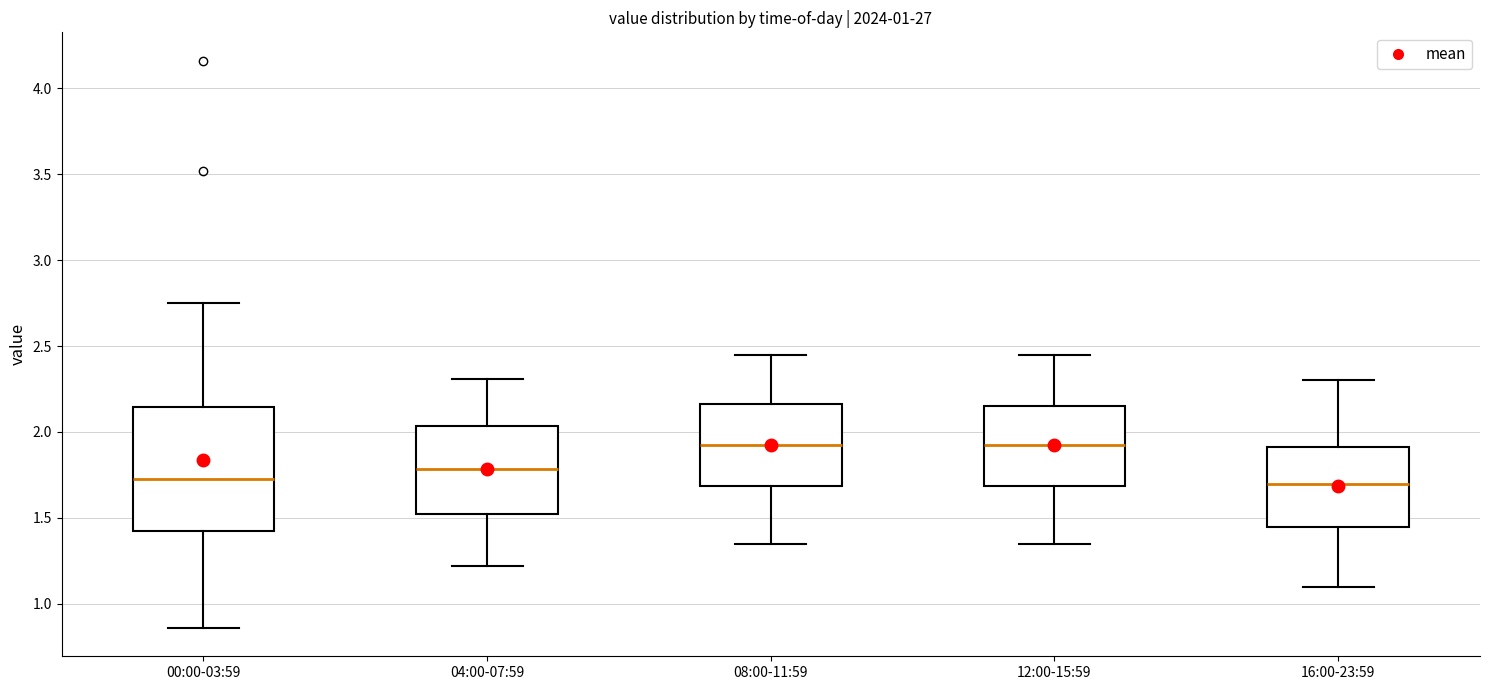

Reading left to right, transcribe this box plot: for each box, give where its median line is, the range the box spans, and where its two whiskers end, as read against the y-axis. The values are not printed on the chart, so give them approximately, as read against the axis.

00:00-03:59: median 1.75, box 1.40 to 2.15, whiskers 0.85 to 2.75
04:00-07:59: median 1.80, box 1.55 to 2.05, whiskers 1.20 to 2.30
08:00-11:59: median 1.95, box 1.70 to 2.15, whiskers 1.35 to 2.45
12:00-15:59: median 1.95, box 1.70 to 2.15, whiskers 1.35 to 2.45
16:00-23:59: median 1.70, box 1.45 to 1.90, whiskers 1.10 to 2.30